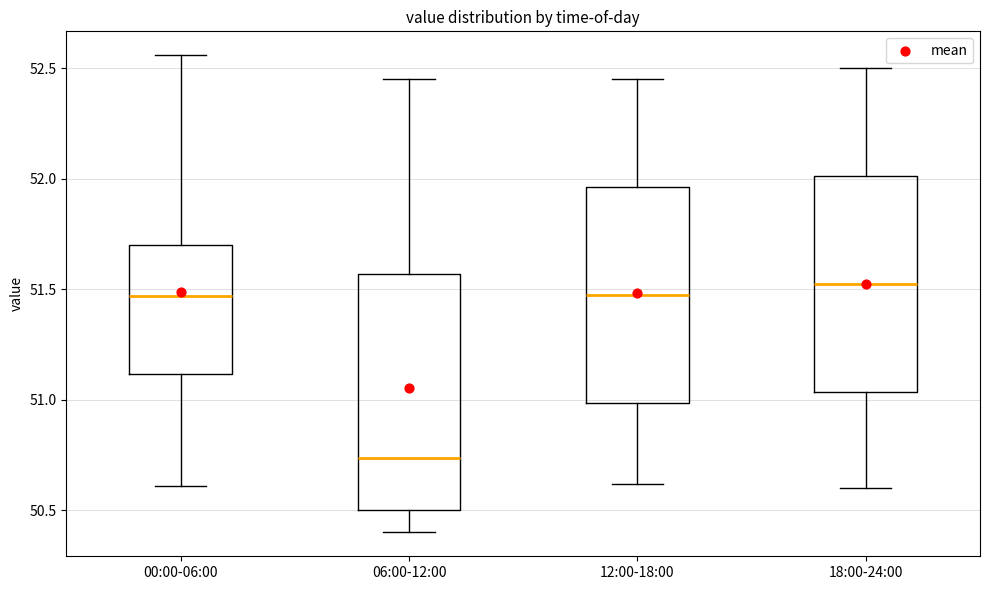

Which box is the tallest, from its lower edge to its upper edge?

06:00-12:00